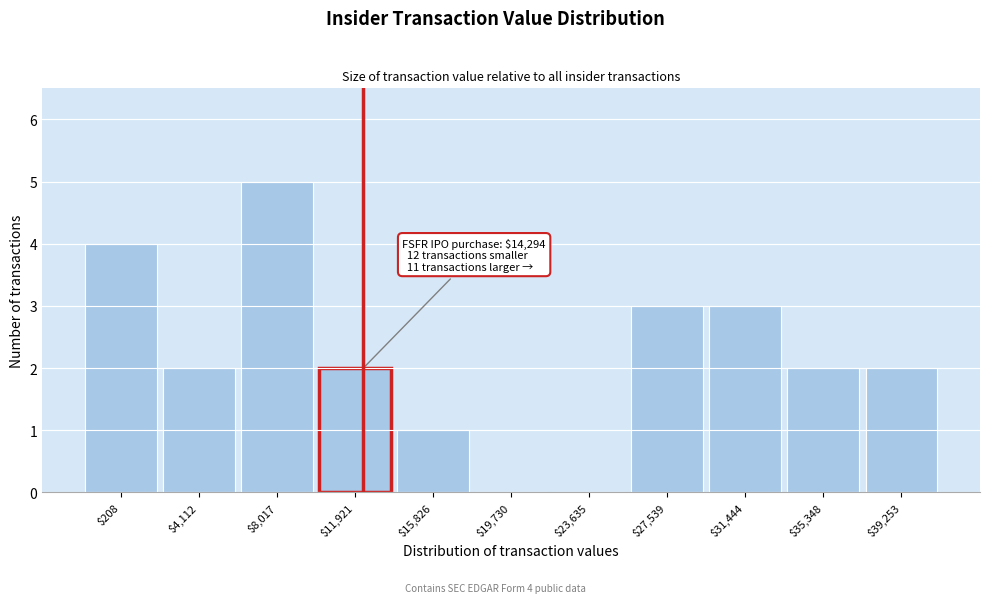

What is the sum of all values?

24